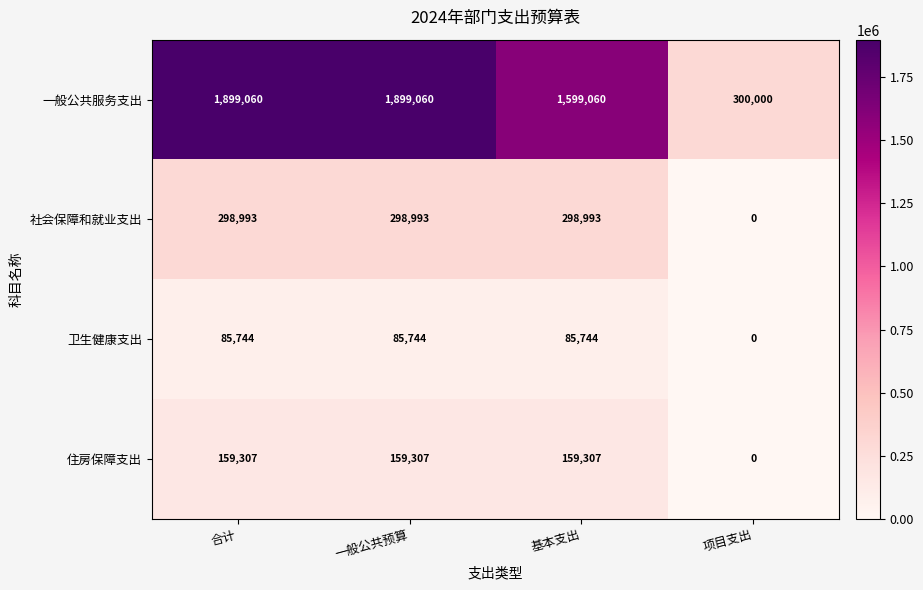

Rank the series at 一般公共预算 from highest to lowest value.

一般公共服务支出, 社会保障和就业支出, 住房保障支出, 卫生健康支出